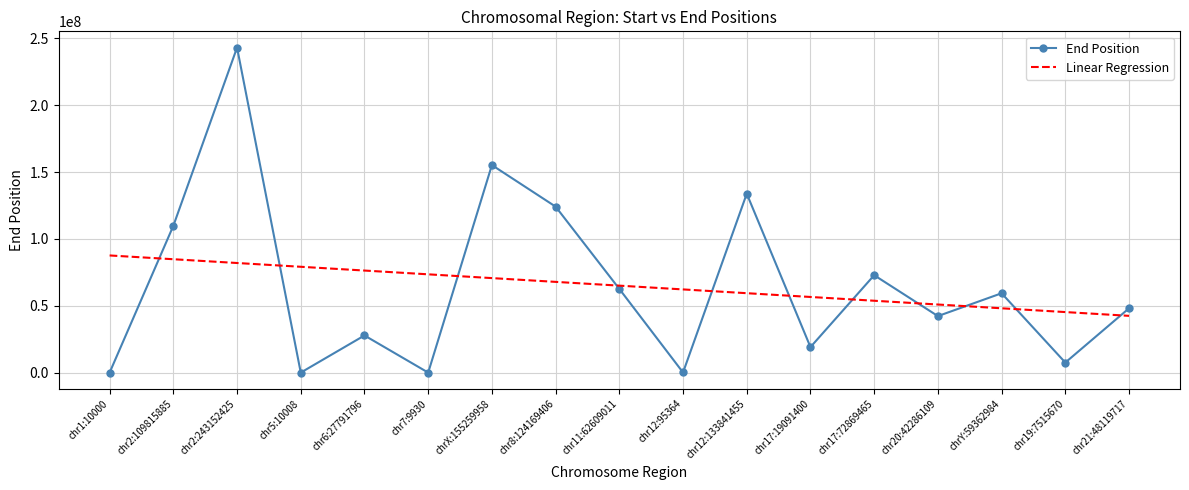

What is the difference between the highest and lowest values at chr21:48119717?

5647253.2